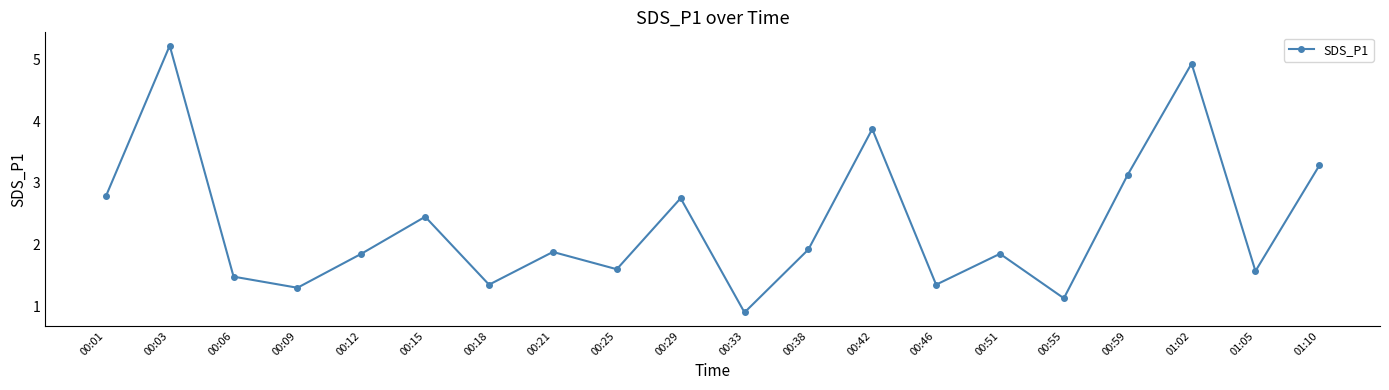

True or false: the data shows 1.1 at 00:55.

True